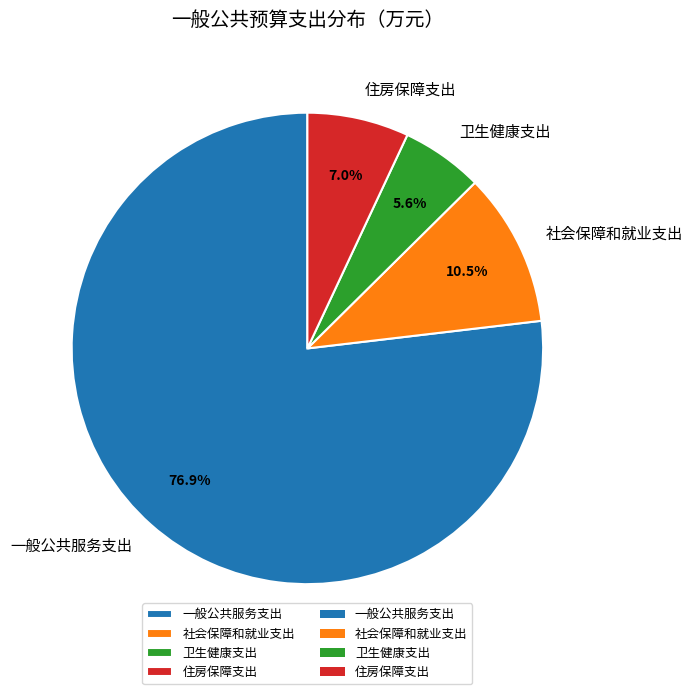

What is the largest slice in the pie chart?

一般公共服务支出